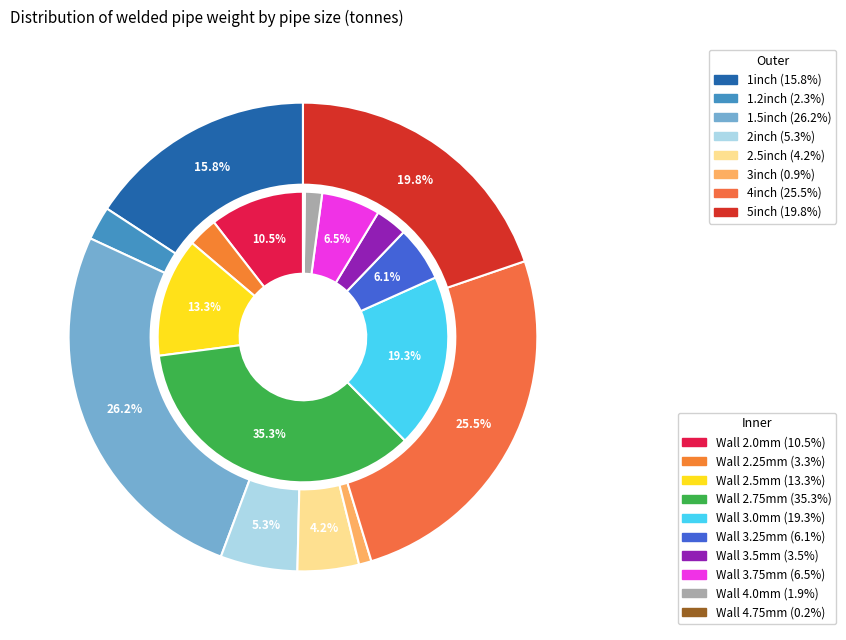

The 1.2inch slice represents 2% of the pie. True or false?

True